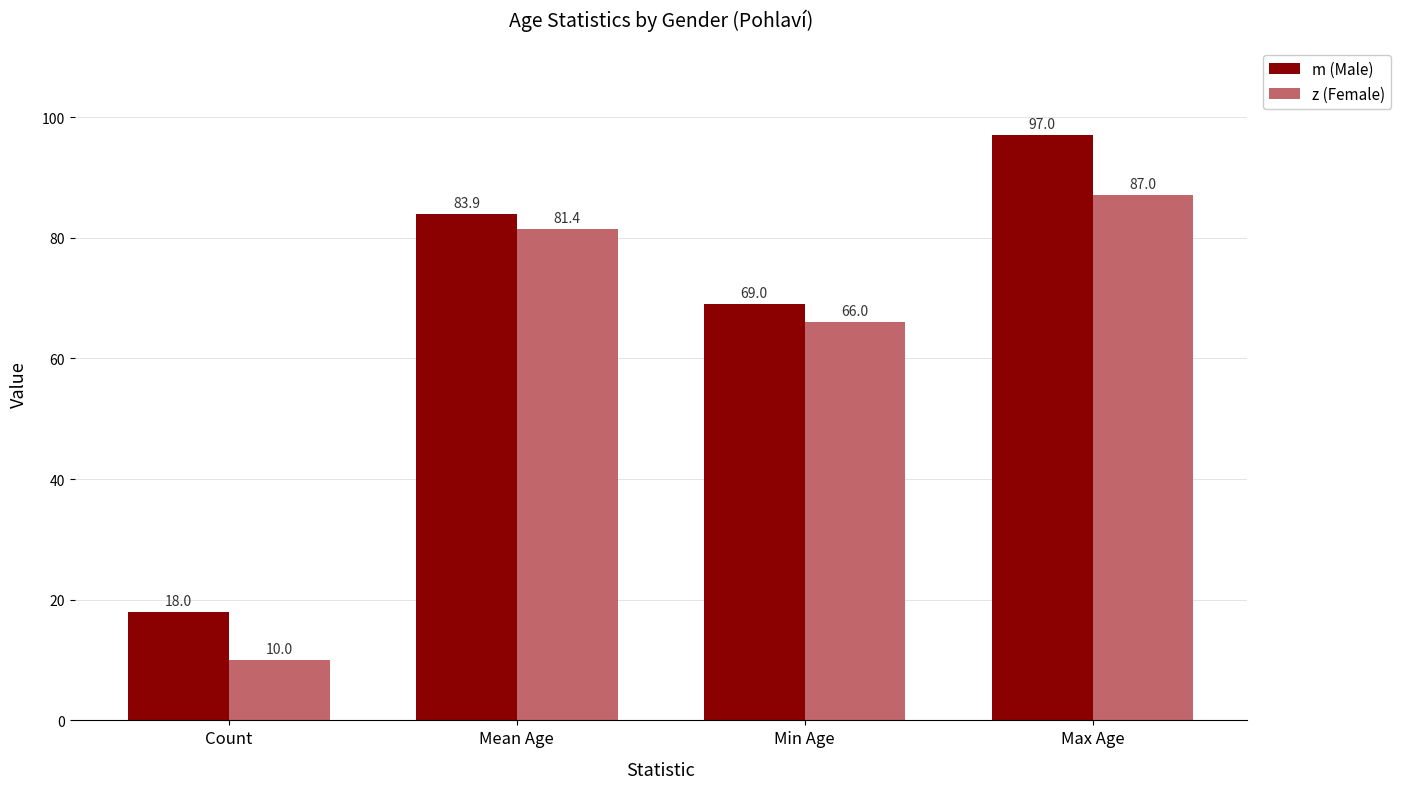

The value of m (Male) at Max Age is 173.1. True or false?

False